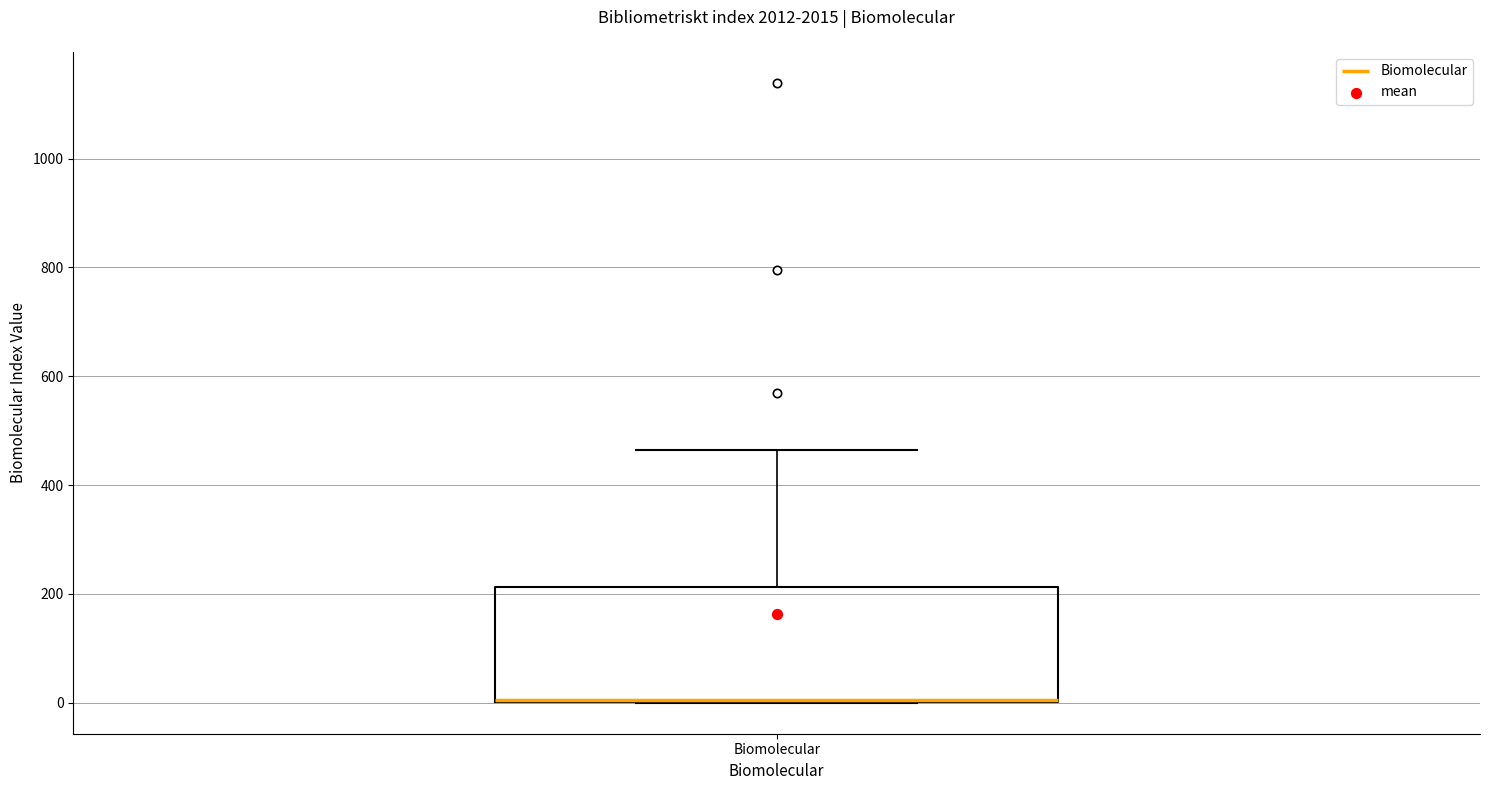

Read this box plot against the y-axis: the position of the median line, the range covered by the box, and the ends of both whiskers. The values are not printed on the chart, so give them approximately, as read against the axis.

median 0 (drawn on the box's lower edge), box 0 to 220, whiskers 0 to 460